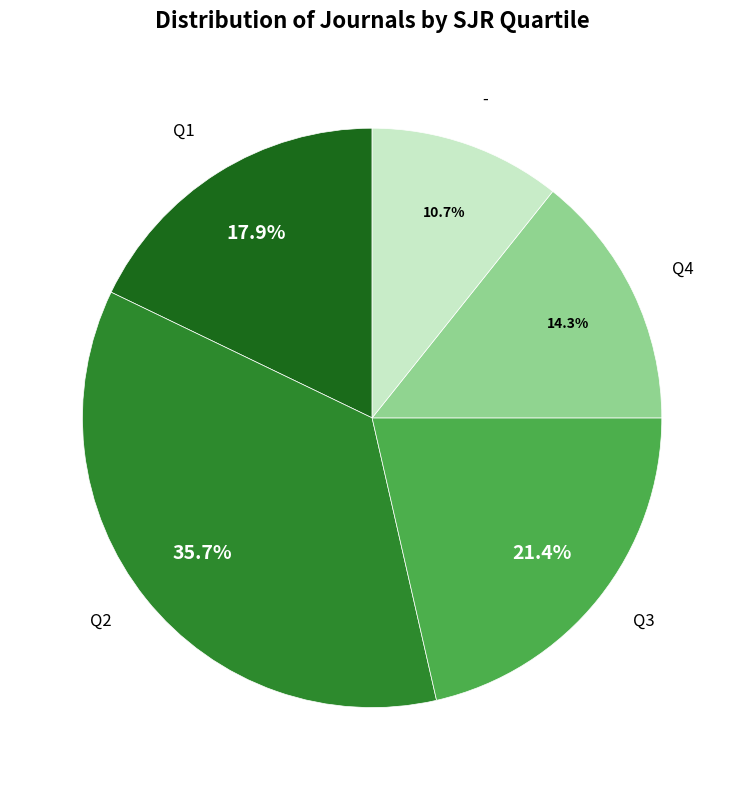

Does any single category account for the majority?

No